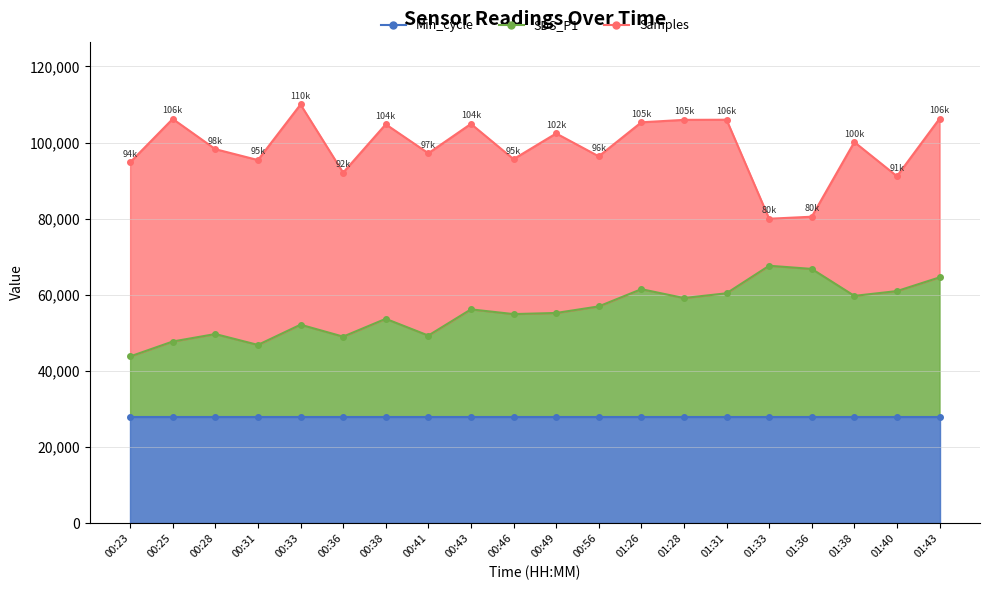

At which label does Samples reach its peak?

00:33